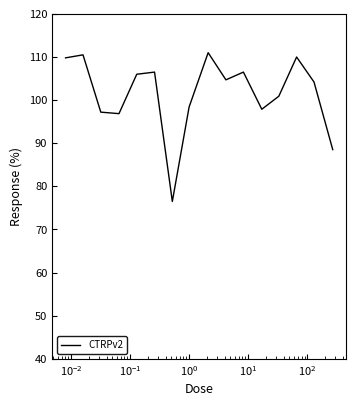

What is the difference between the maximum and minimum values?

34.5